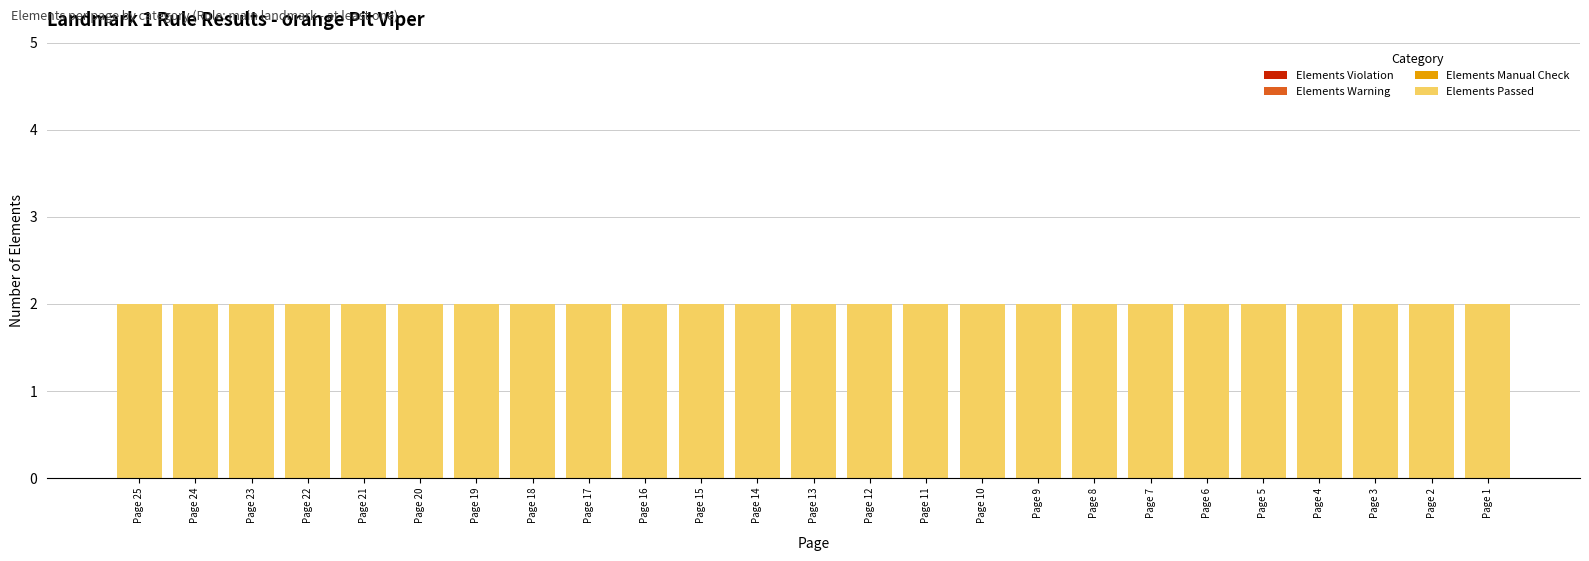

Rank the series by their maximum value, from highest to lowest.

Elements Passed, Elements Violation, Elements Warning, Elements Manual Check